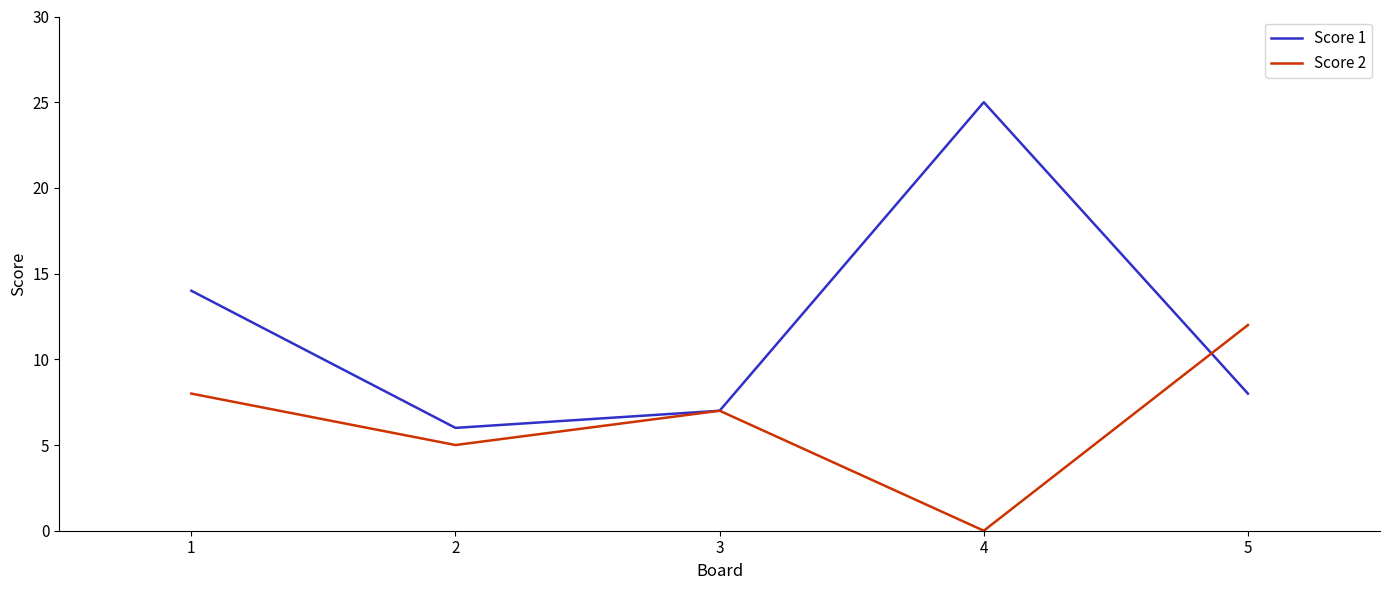

How many lines are shown in the chart?

2